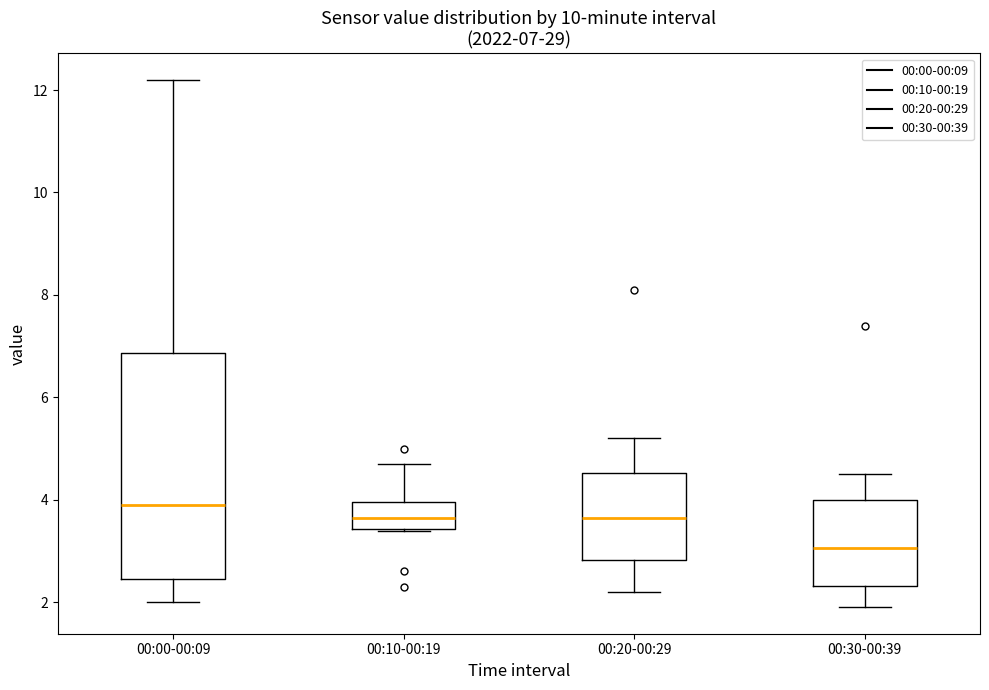

Which box has the highest median line?

00:00-00:09